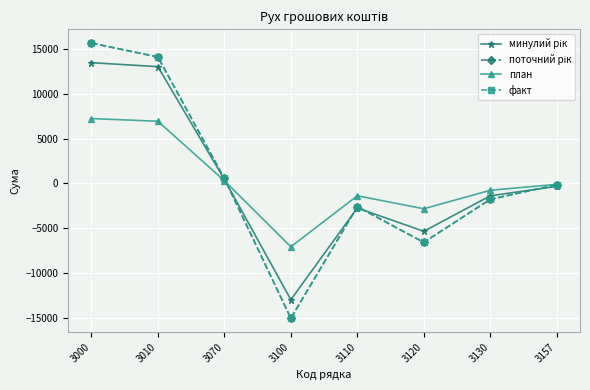

At which label does минулий рік first exceed -333?

3000